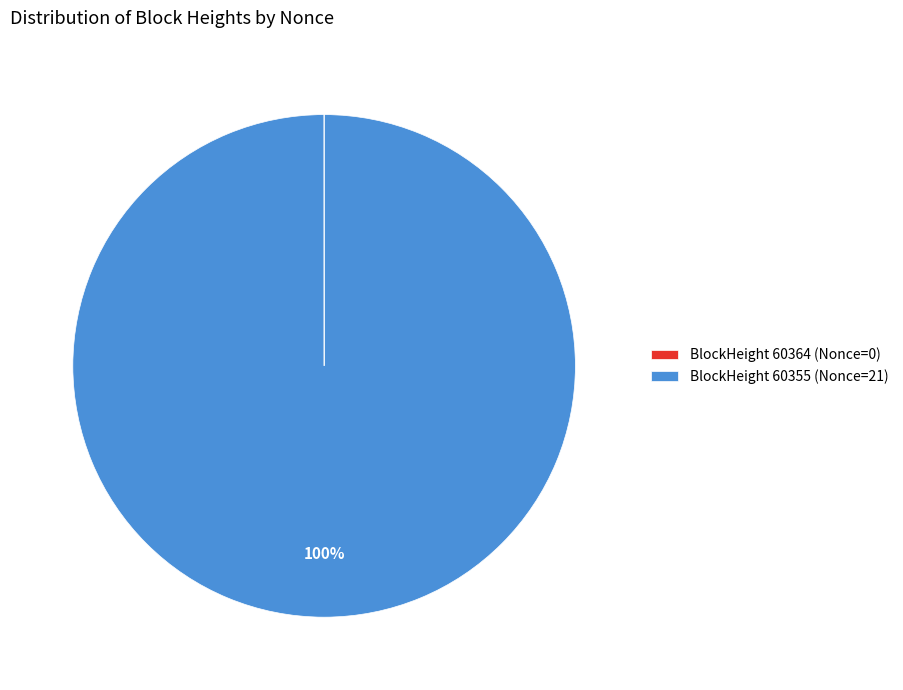

Is there any slice that represents more than half of the pie?

Yes